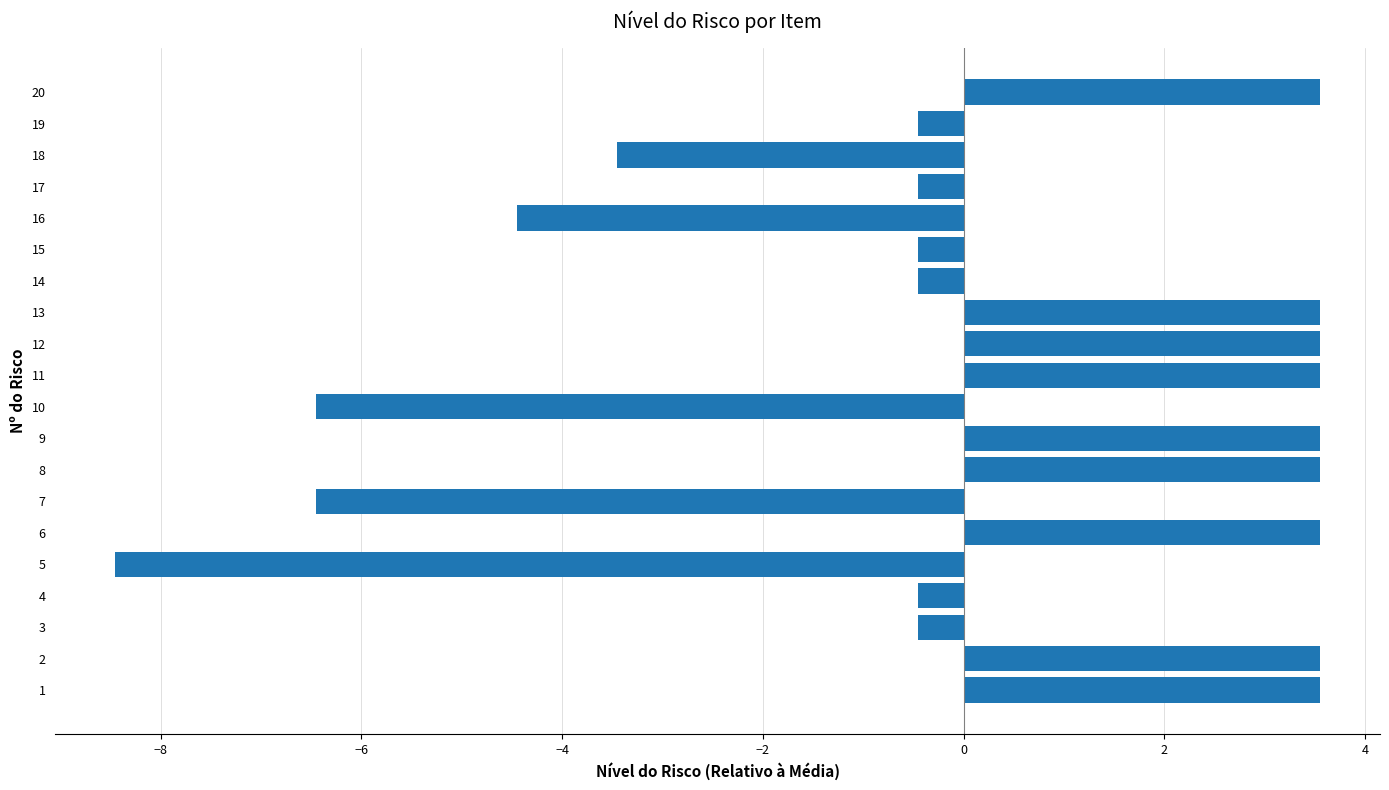

What is the difference between the maximum and second lowest values?

10.0